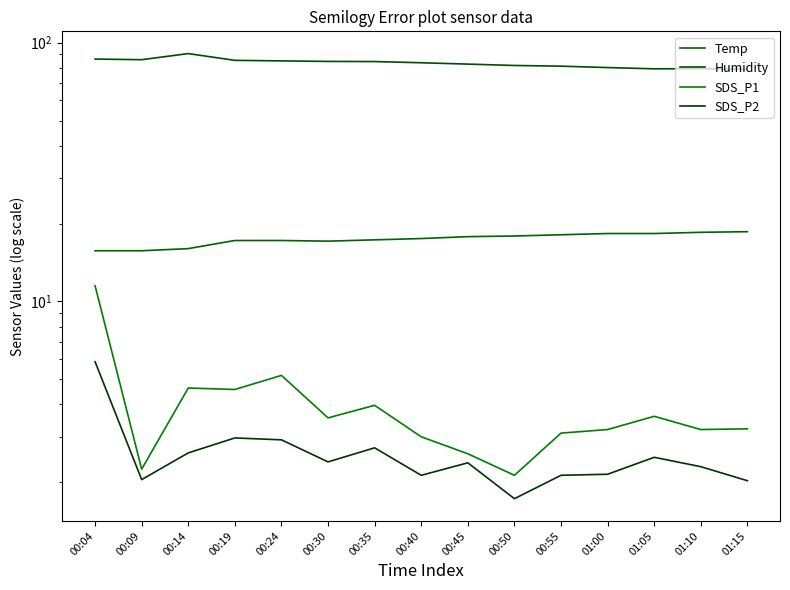

The value of SDS_P2 at 00:40 is 1.4. True or false?

False